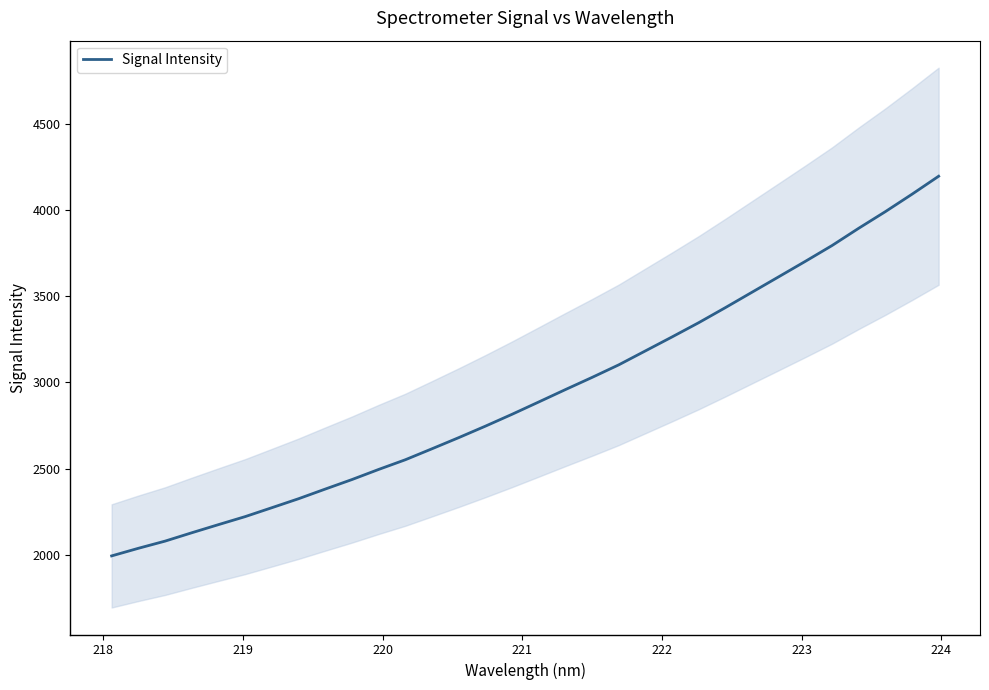

What is the maximum value for Signal Intensity?

4195.9